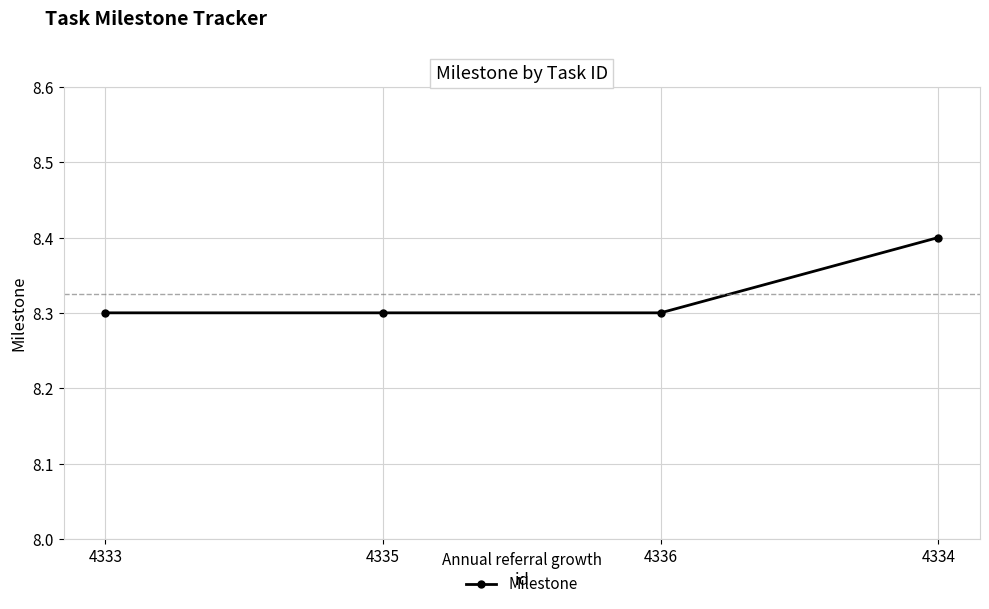

How many distinct data groups are displayed?

1